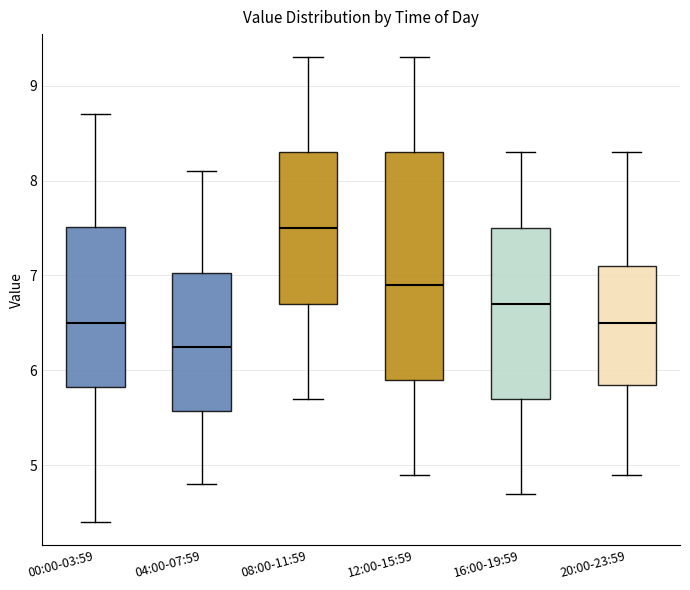

Reading left to right, read every box against the y-axis: the position of its median line, the range the box covers, and the ends of its whiskers. The values are not printed on the chart, so give them approximately, as read against the axis.

00:00-03:59: median 6.5, box 5.8 to 7.5, whiskers 4.4 to 8.7
04:00-07:59: median 6.3, box 5.6 to 7.0, whiskers 4.8 to 8.1
08:00-11:59: median 7.5, box 6.7 to 8.3, whiskers 5.7 to 9.3
12:00-15:59: median 6.9, box 5.9 to 8.3, whiskers 4.9 to 9.3
16:00-19:59: median 6.7, box 5.7 to 7.5, whiskers 4.7 to 8.3
20:00-23:59: median 6.5, box 5.9 to 7.1, whiskers 4.9 to 8.3